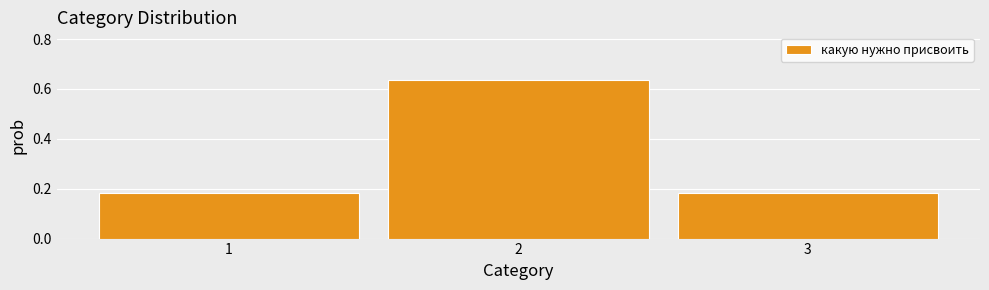

Reading left to right, transcribe this chart: for each bar, give the range it covers on the x-axis and its height. The values are not printed on the chart, so give them approximately, as read against the axis.

0.5 to 1.5: 0.18
1.5 to 2.5: 0.64
2.5 to 3.5: 0.18